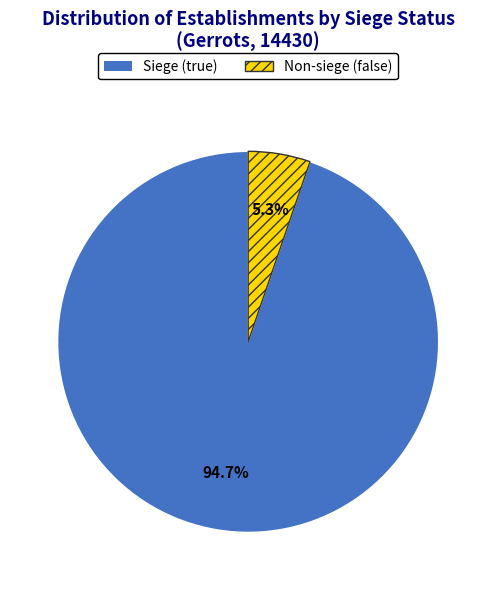

Is there any slice that represents more than half of the pie?

Yes